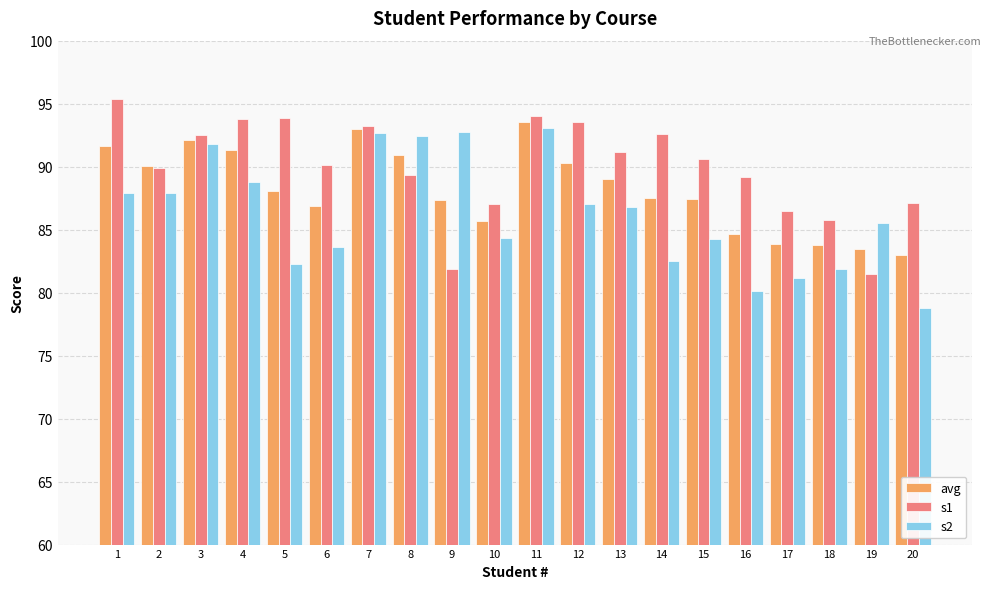

What is the difference between the second highest and minimum values in the s2 series?

14.0